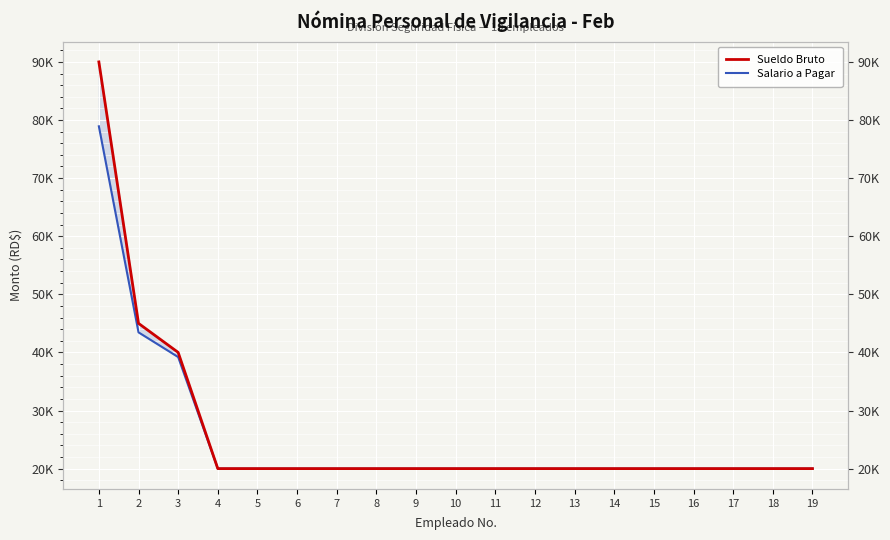

Where is Salario a Pagar nearest to the value 49458?

2